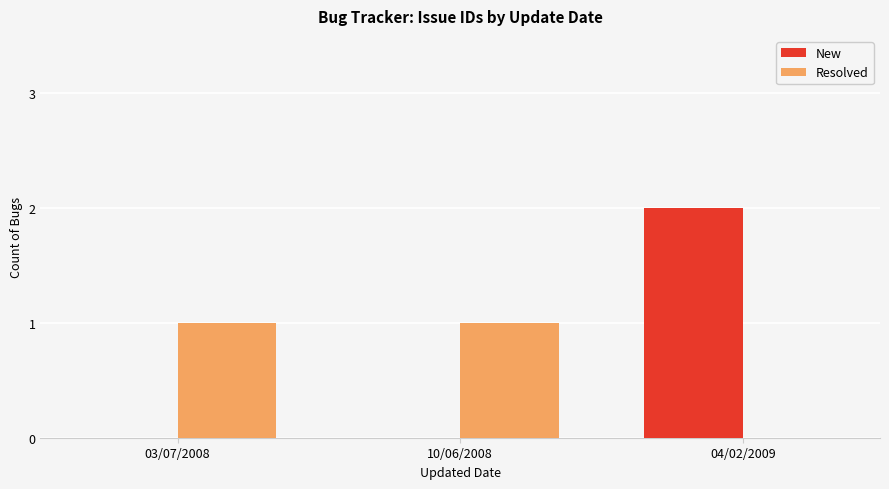

How many categories are shown in the chart?

3